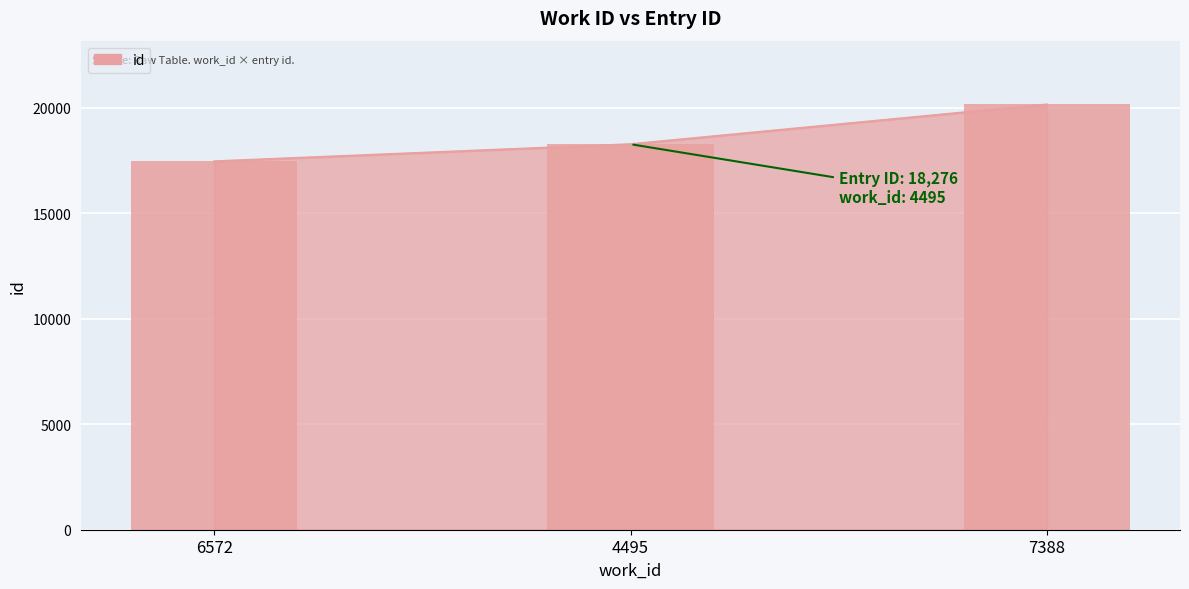

Is it true that the value at 6572 is 17464?

True